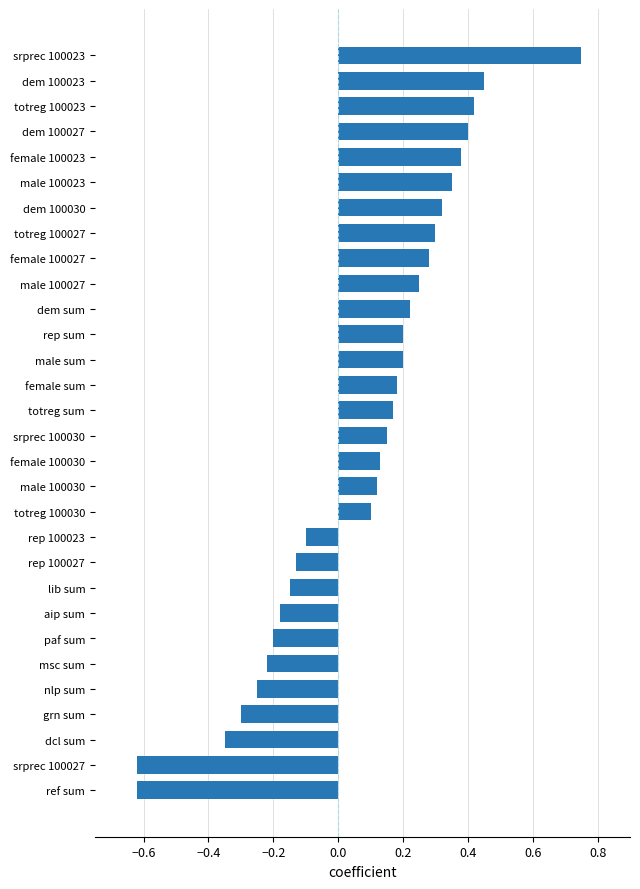

At which category does the chart reach its peak across all series?

srprec 100023